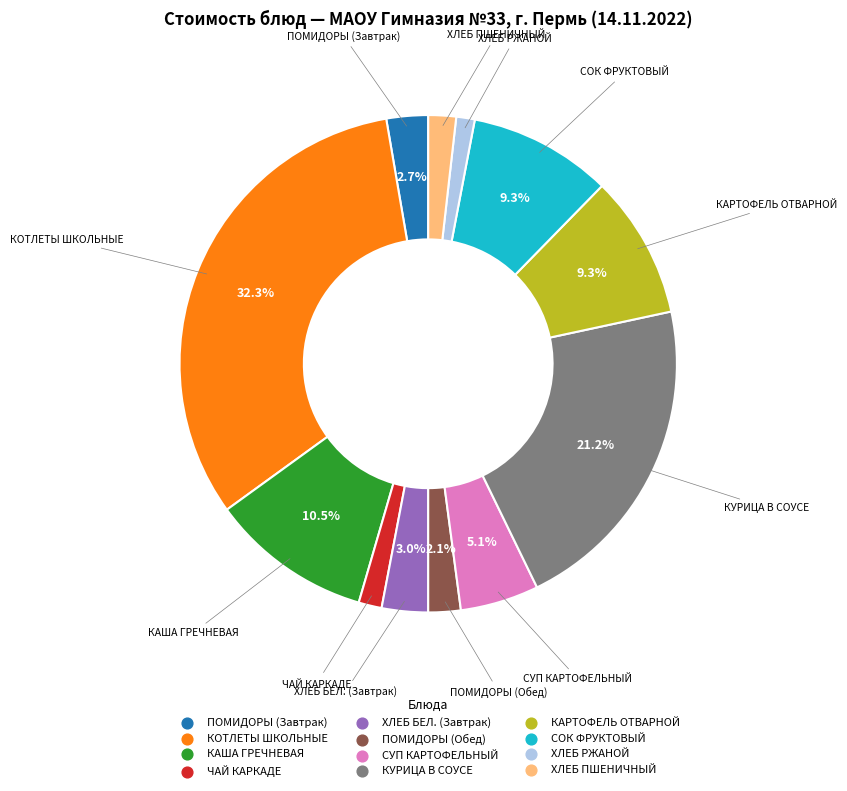

To the nearest percent, what is the combined percentage of КАРТОФЕЛЬ ОТВАРНОЙ and КАША ГРЕЧНЕВАЯ?

20%